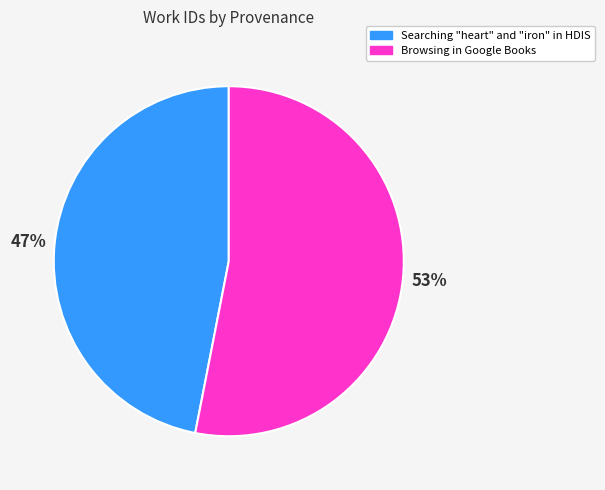

True or false: Browsing in Google Books accounts for 63% of the total.

False